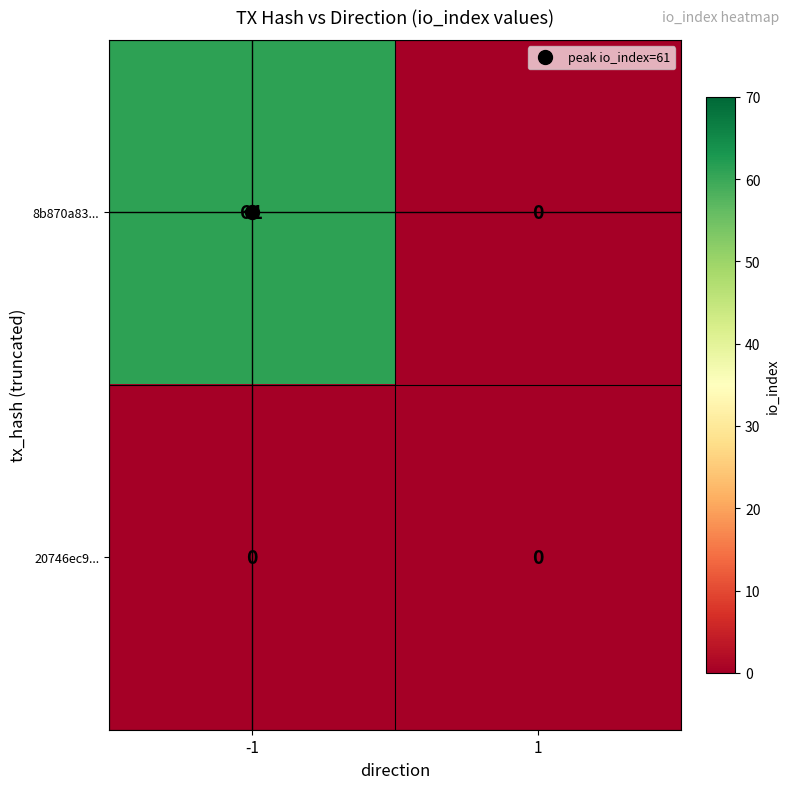

What is the sum of the 8b870a83... values at 1 and -1?

61